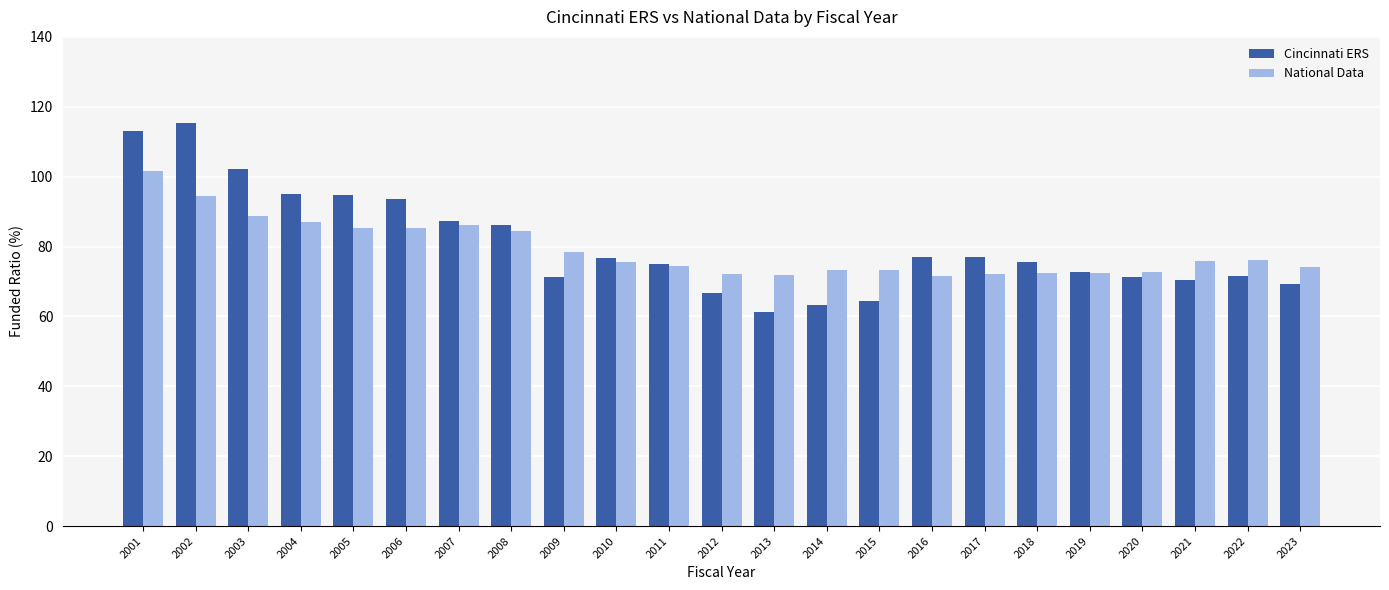

What is the minimum value for National Data?

71.6